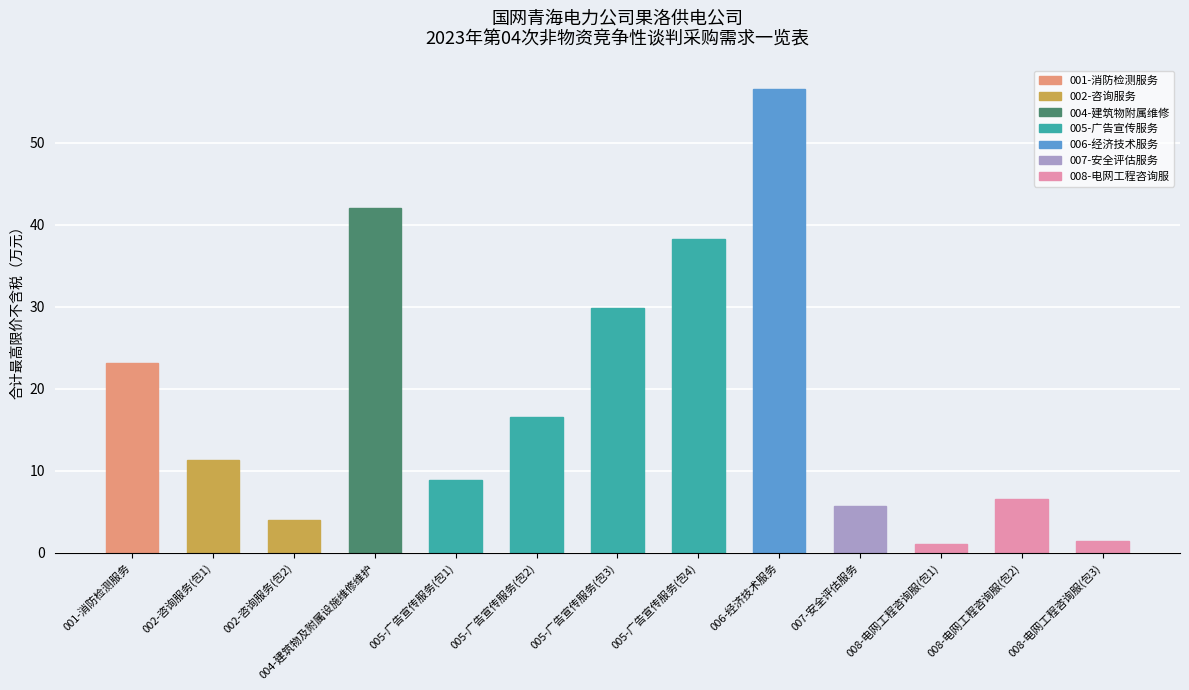

Where is the data nearest to the value 28?

005-广告宣传服务(包3)